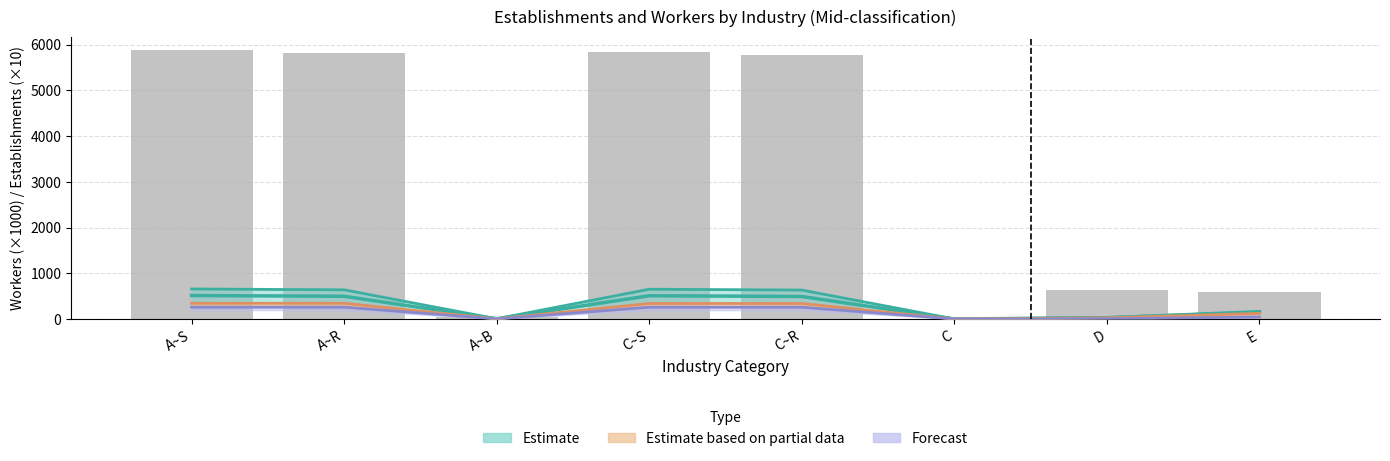

Reading left to right, extract all data points from this chart.

A~S=5874.9	A~R=5824.2	A~B=40.3	C~S=5834.6	C~R=5783.9	C=1.8	D=624.8	E=584.5